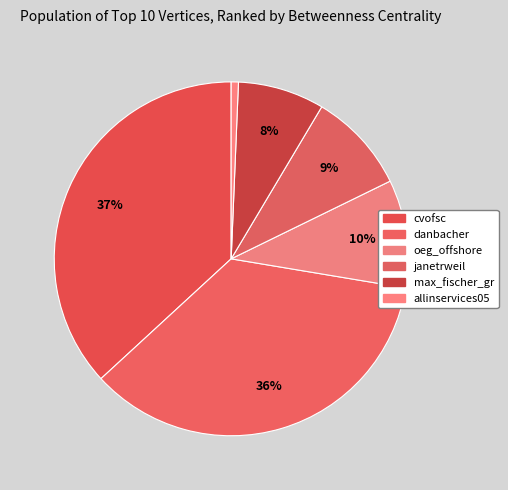

Which has a higher value, janetrweil or allinservices05?

janetrweil